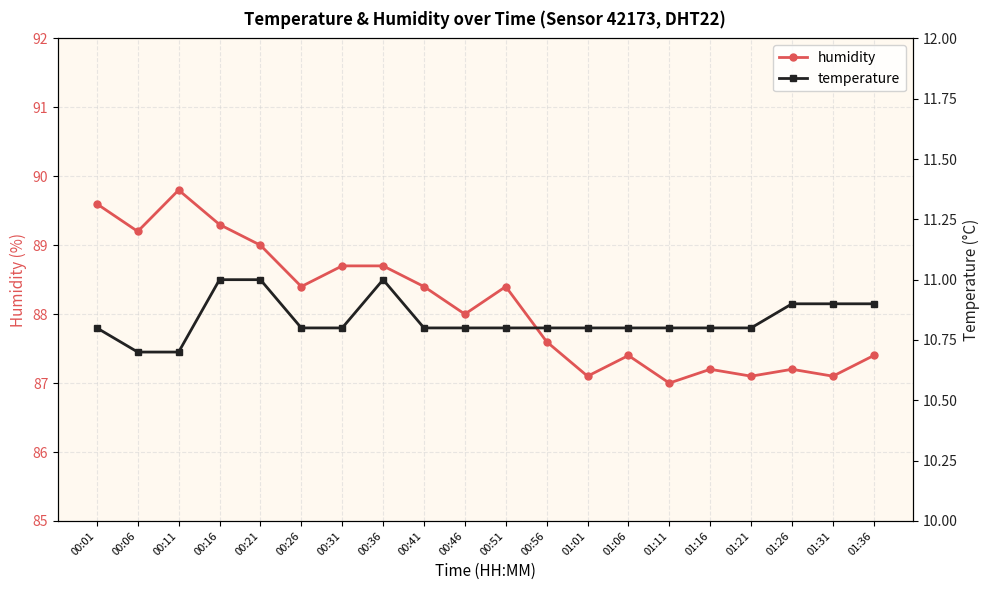

Count the temperature values in the range 10 to 11.

20